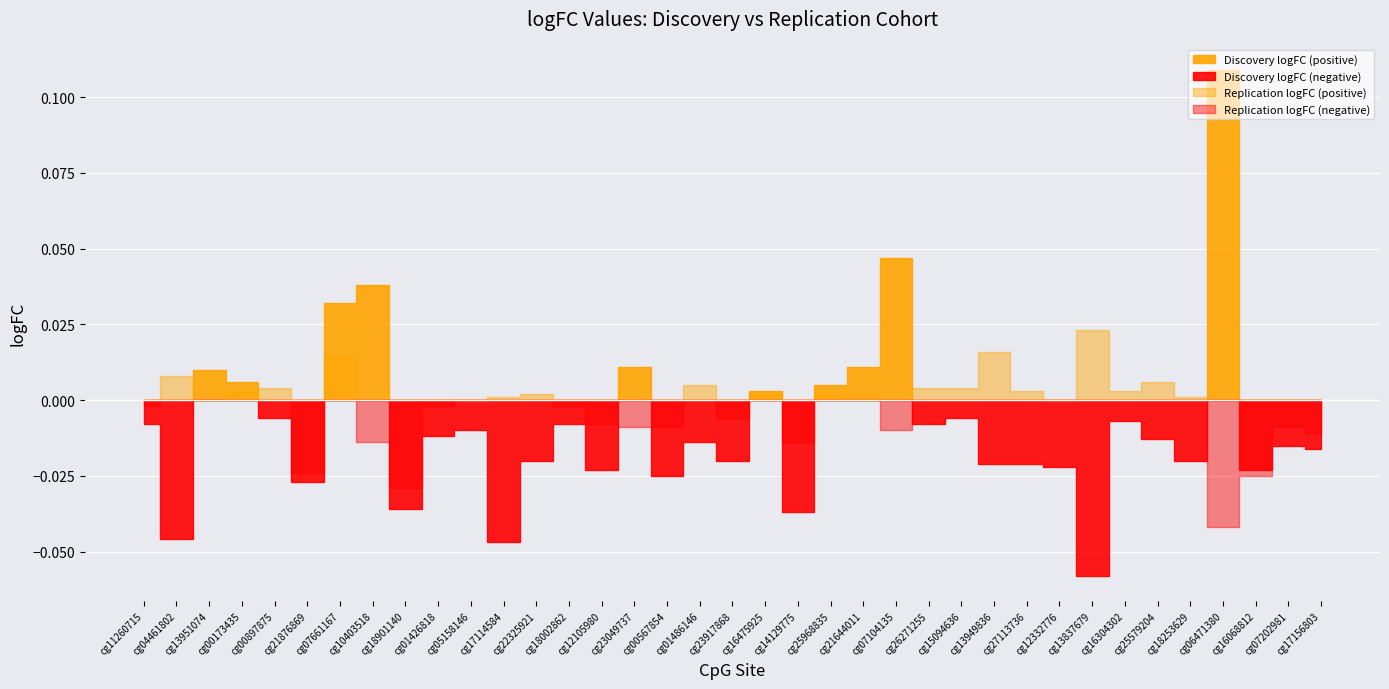

How many times do Discovery logFC and Replication logFC cross each other?

12